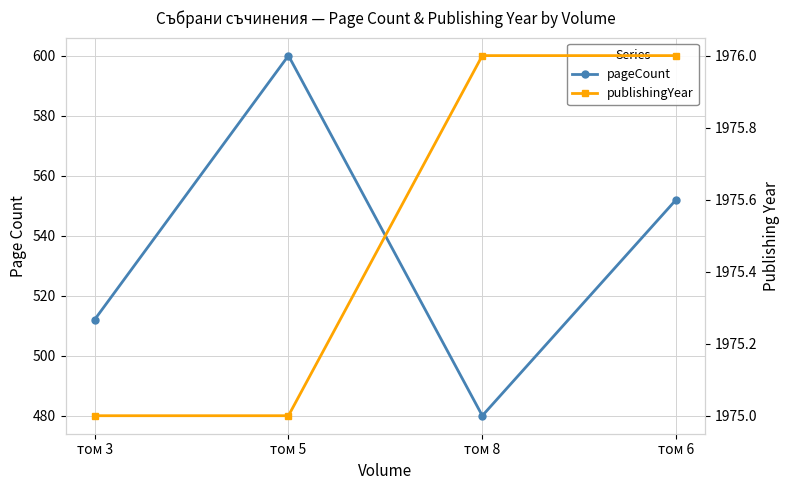

What is the label of the 3rd point from the right?

том 5